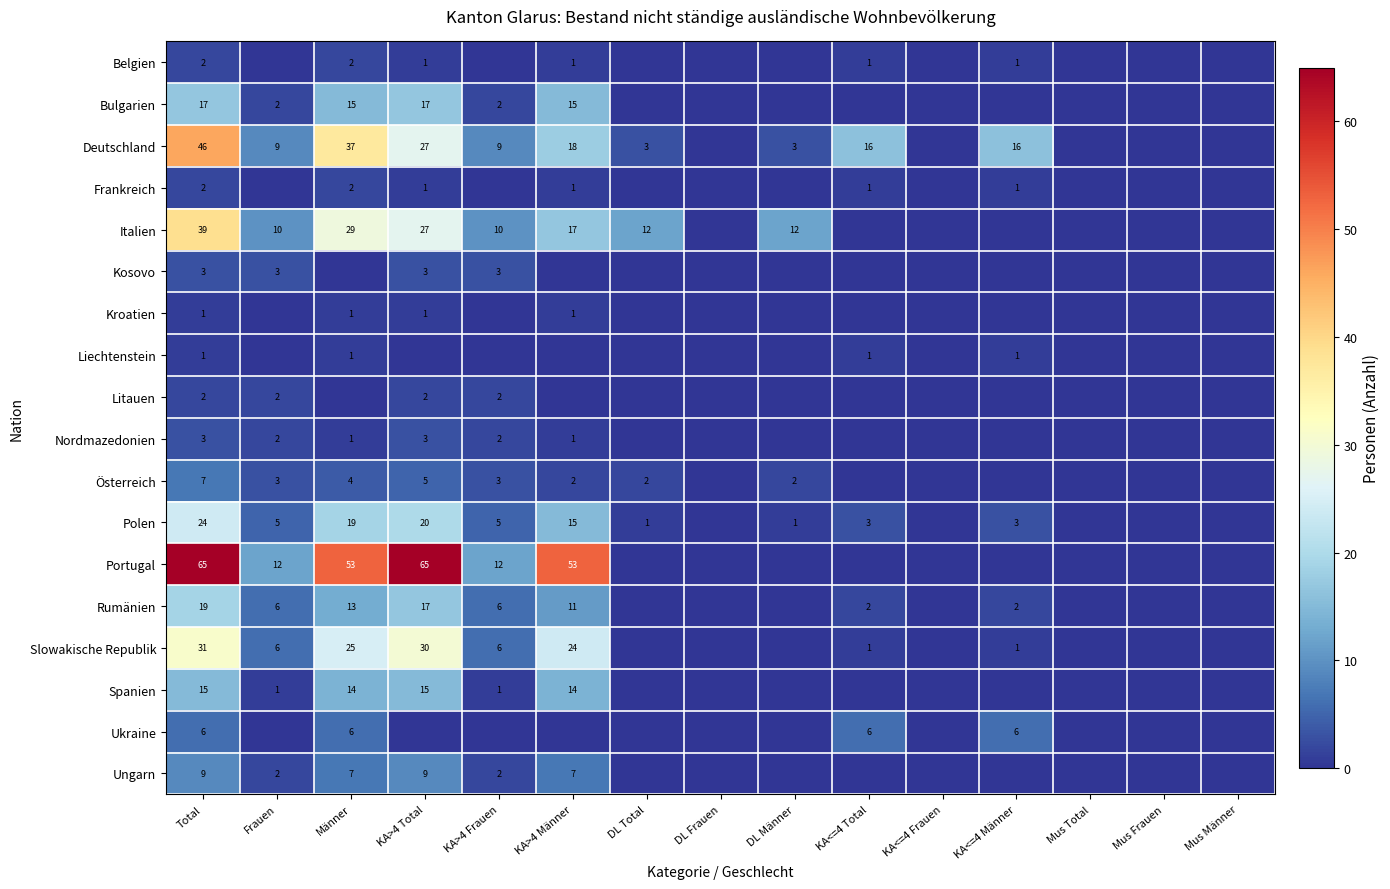

True or false: Kosovo has a value of 3 at Total.

True